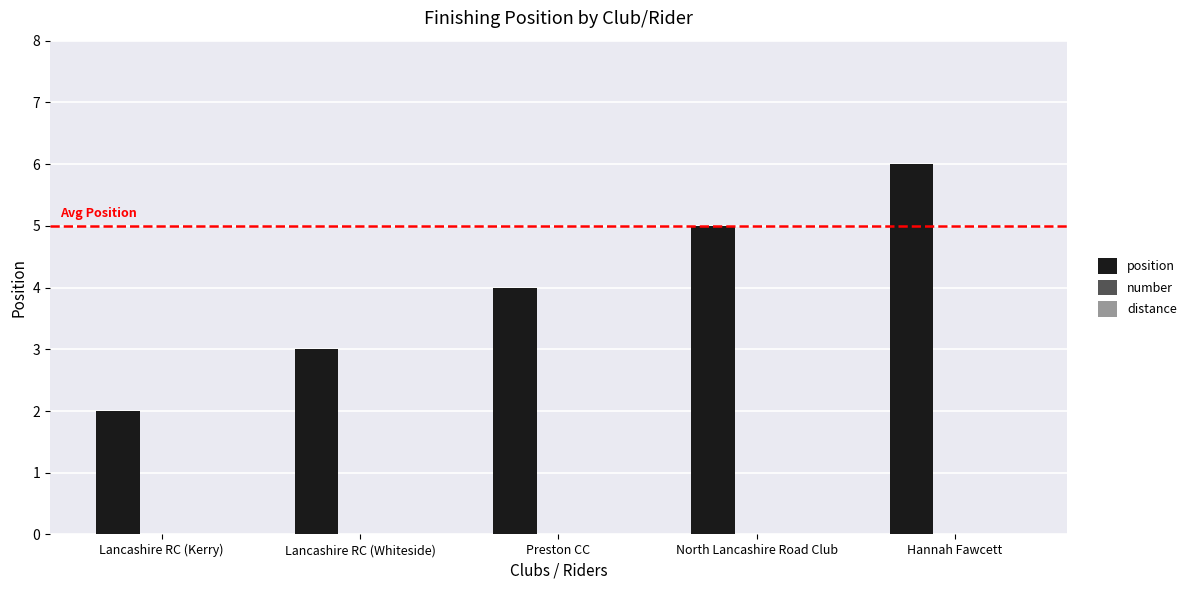

Which category has the highest value across all series?

Hannah Fawcett